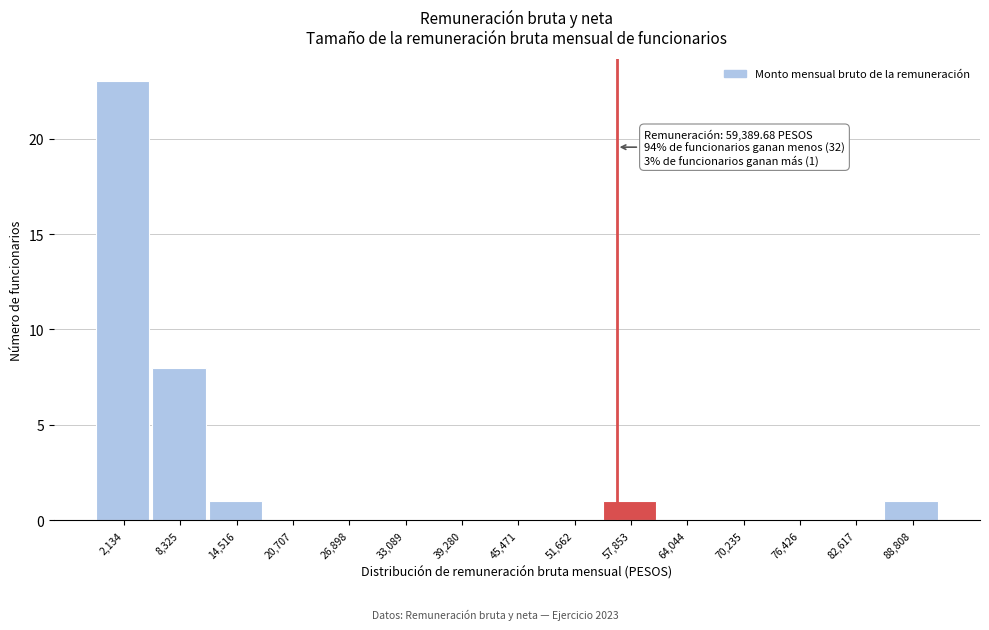

Reading left to right, what are all the values shown in this chart?

2,134=23	8,325=8	14,516=1	20,707=0	26,898=0	33,089=0	39,280=0	45,471=0	51,662=0	57,853=1	64,044=0	70,235=0	76,426=0	82,617=0	88,808=1